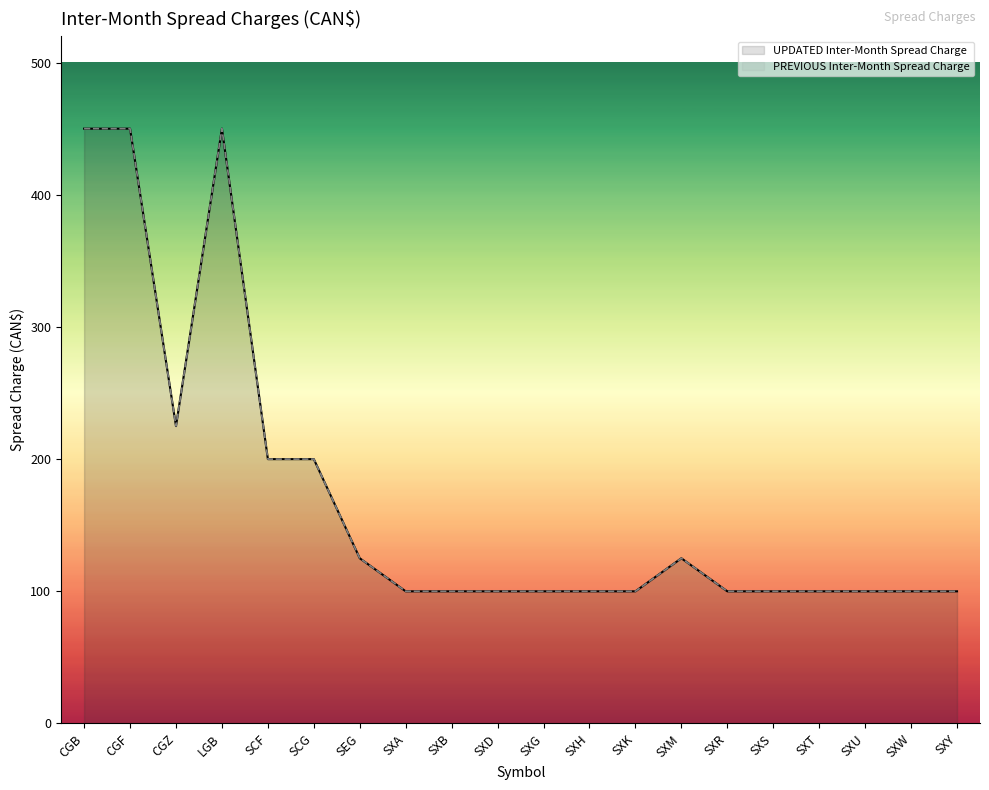

The chart shows a value of 100 at SXA. True or false?

True